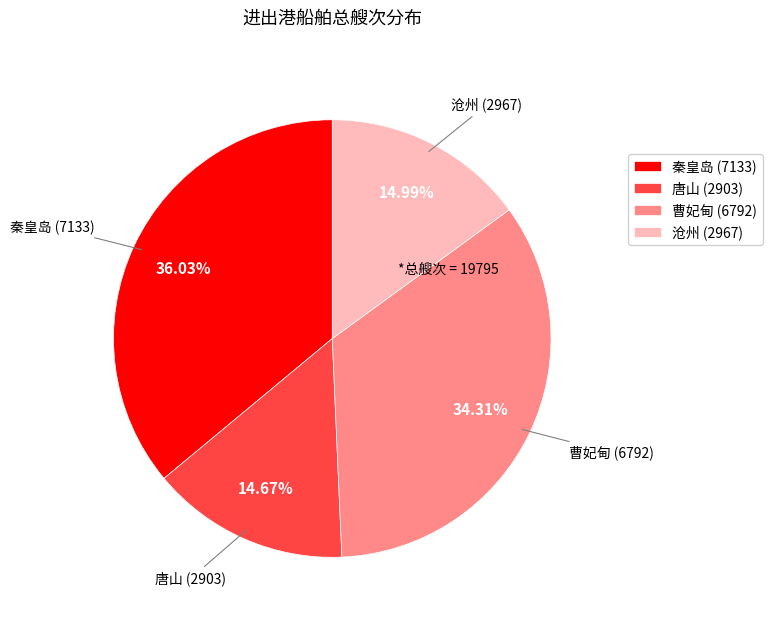

True or false: 沧州 accounts for 15% of the total.

True